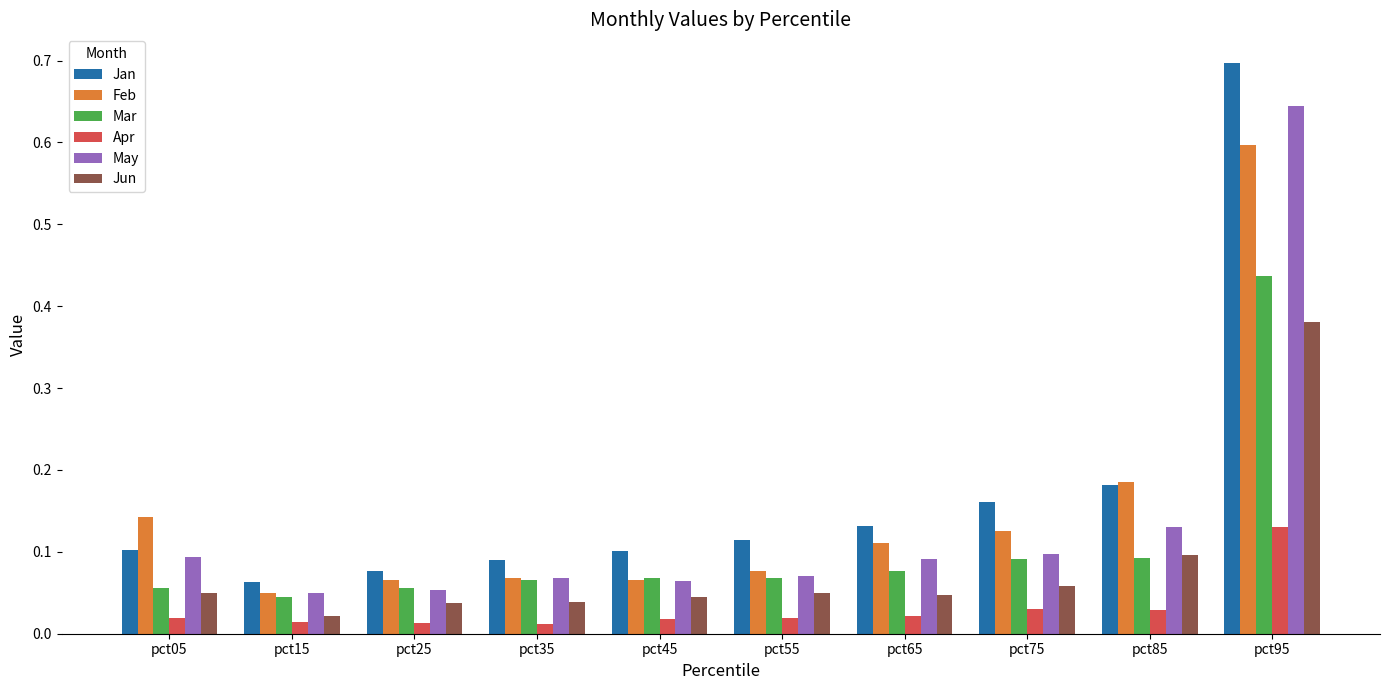

At which label does Jun reach its minimum?

pct15